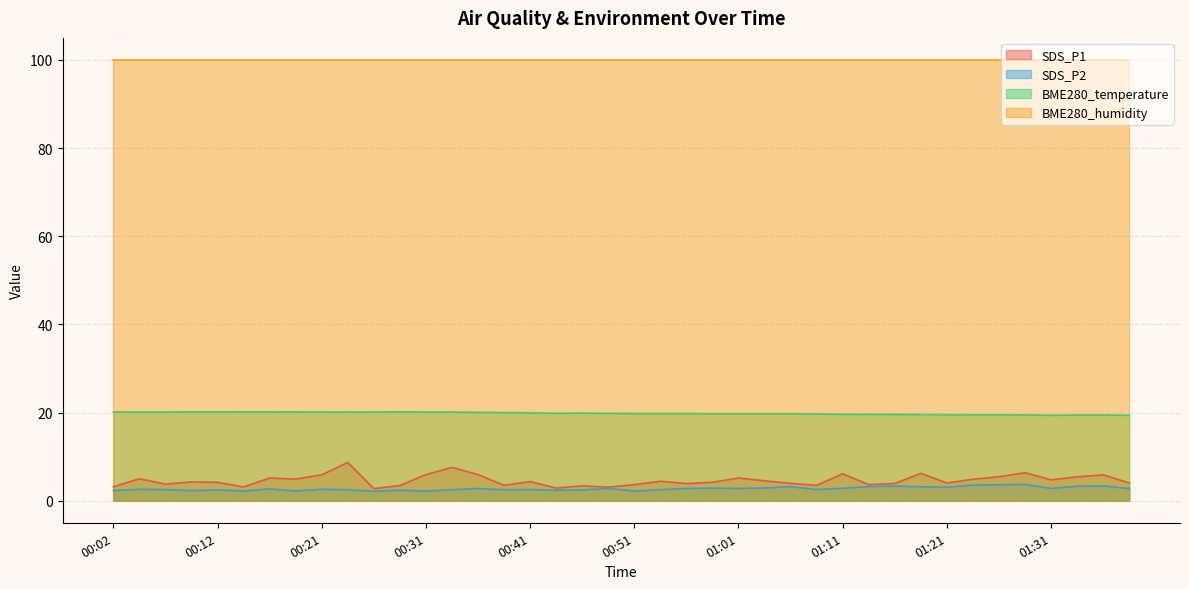

True or false: SDS_P2 and SDS_P1 cross at least once.

False